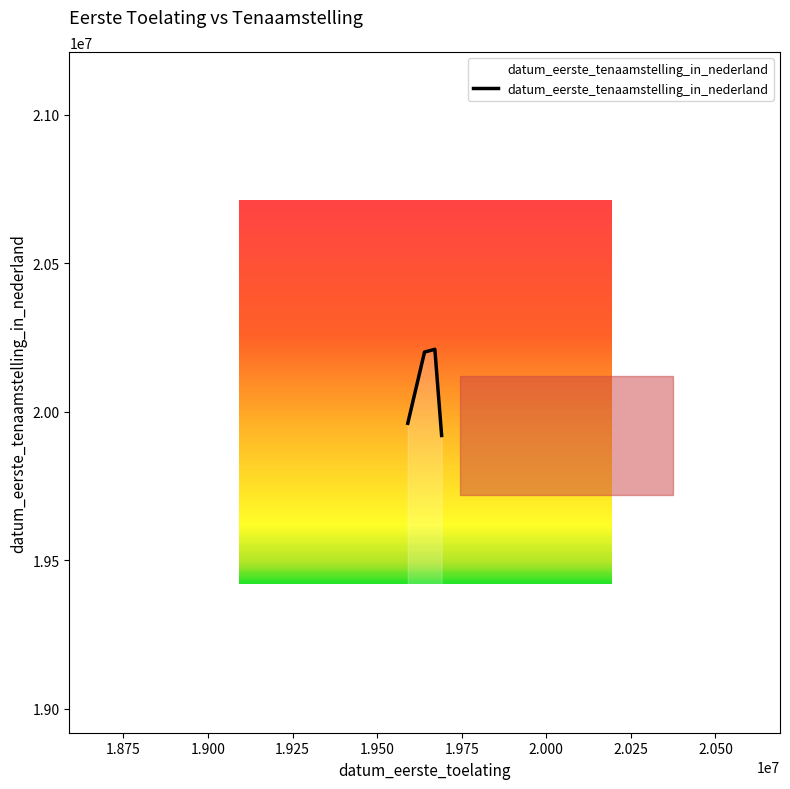

How many interior local peaks (higher than both neighbors) does the data have?

1